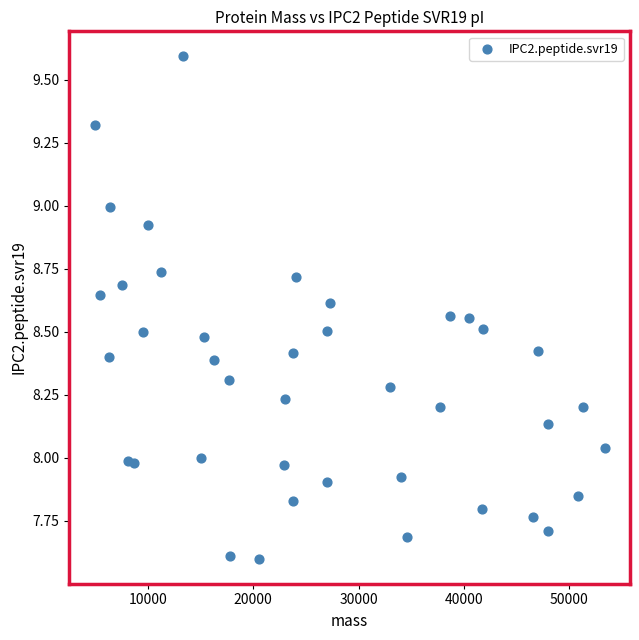

What is the range of X values (max minus min)?

48438.5